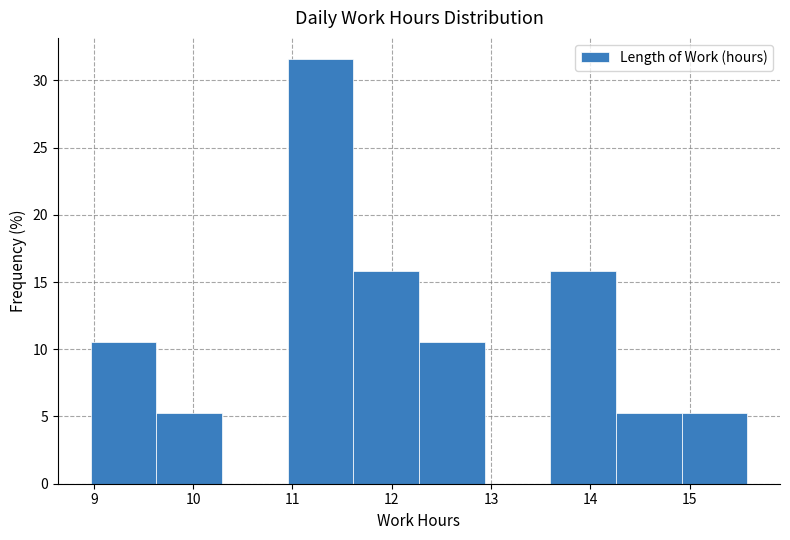

Reading left to right, transcribe this chart: for each bar, give the range it covers on the x-axis and its height. Neither the bar edges nor the heights are printed on the chart, so give them approximately, as read against the axes.

9.0 to 9.6: 10.5
9.6 to 10.3: 5.5
10.3 to 11.0: 0
11.0 to 11.6: 31.5
11.6 to 12.3: 16.0
12.3 to 12.9: 10.5
12.9 to 13.6: 0
13.6 to 14.3: 16.0
14.3 to 14.9: 5.5
14.9 to 15.6: 5.5